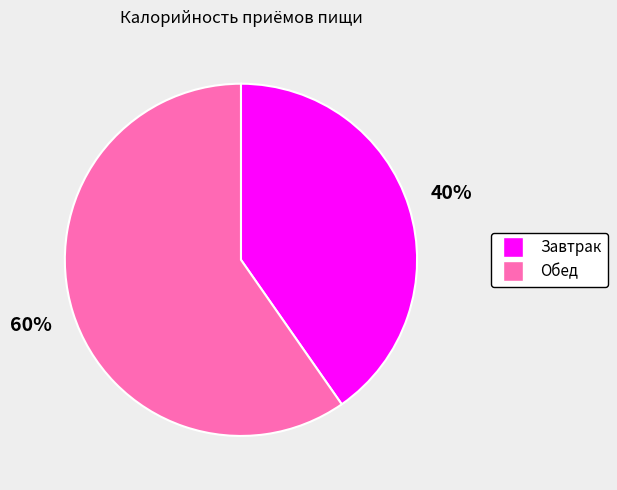

To the nearest percent, what percentage of the pie is Обед?

60%